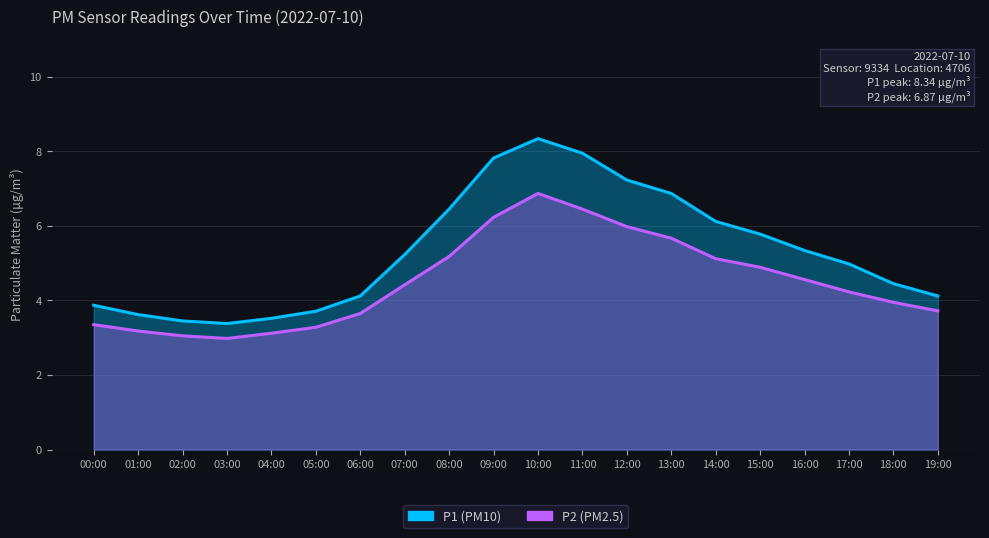

How many data points in P2 are above 4?

11